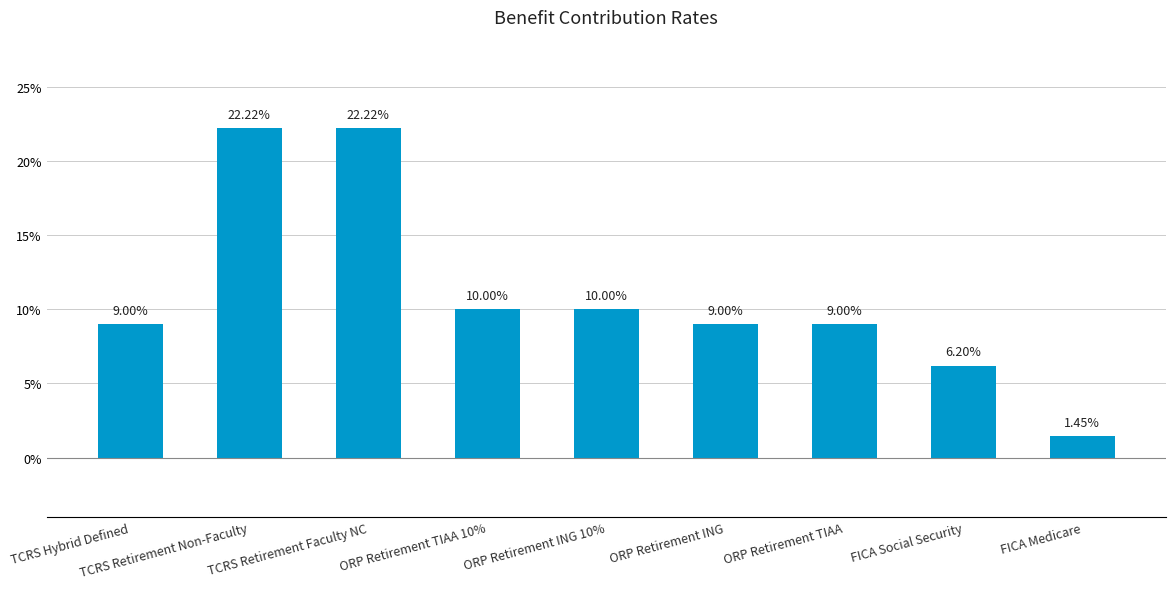

Does the chart contain any negative values?

No